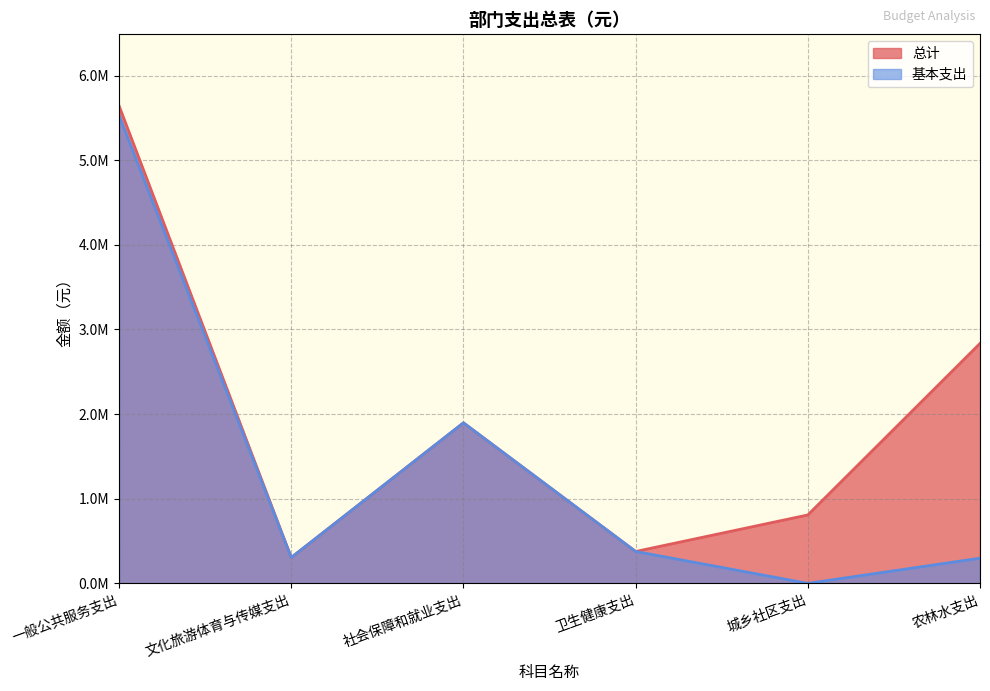

Does the chart display data point markers on the line(s)?

No